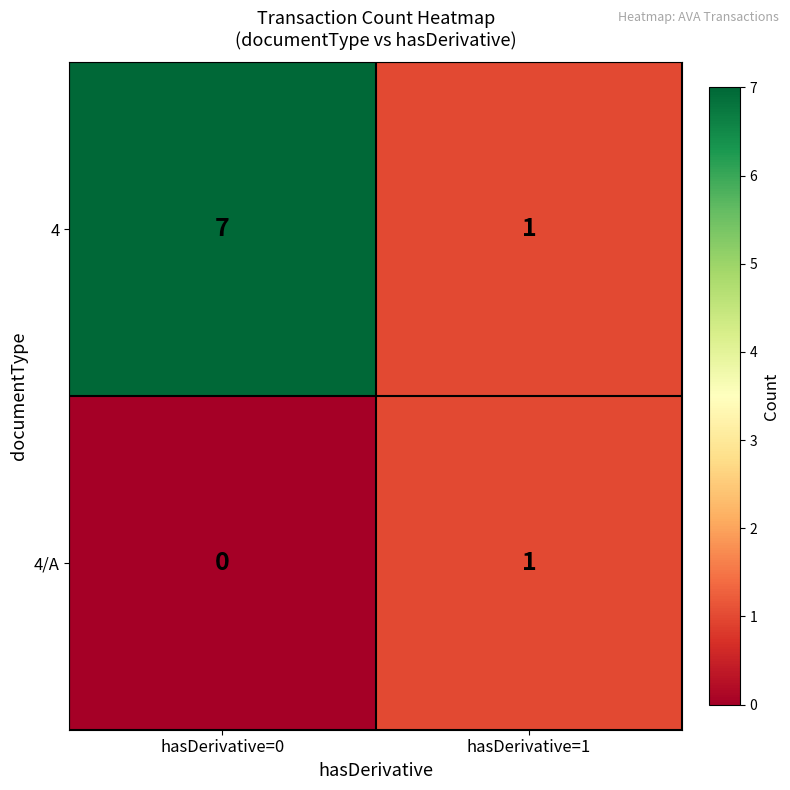

At hasDerivative=0, list the series in order from largest to smallest.

4, 4/A